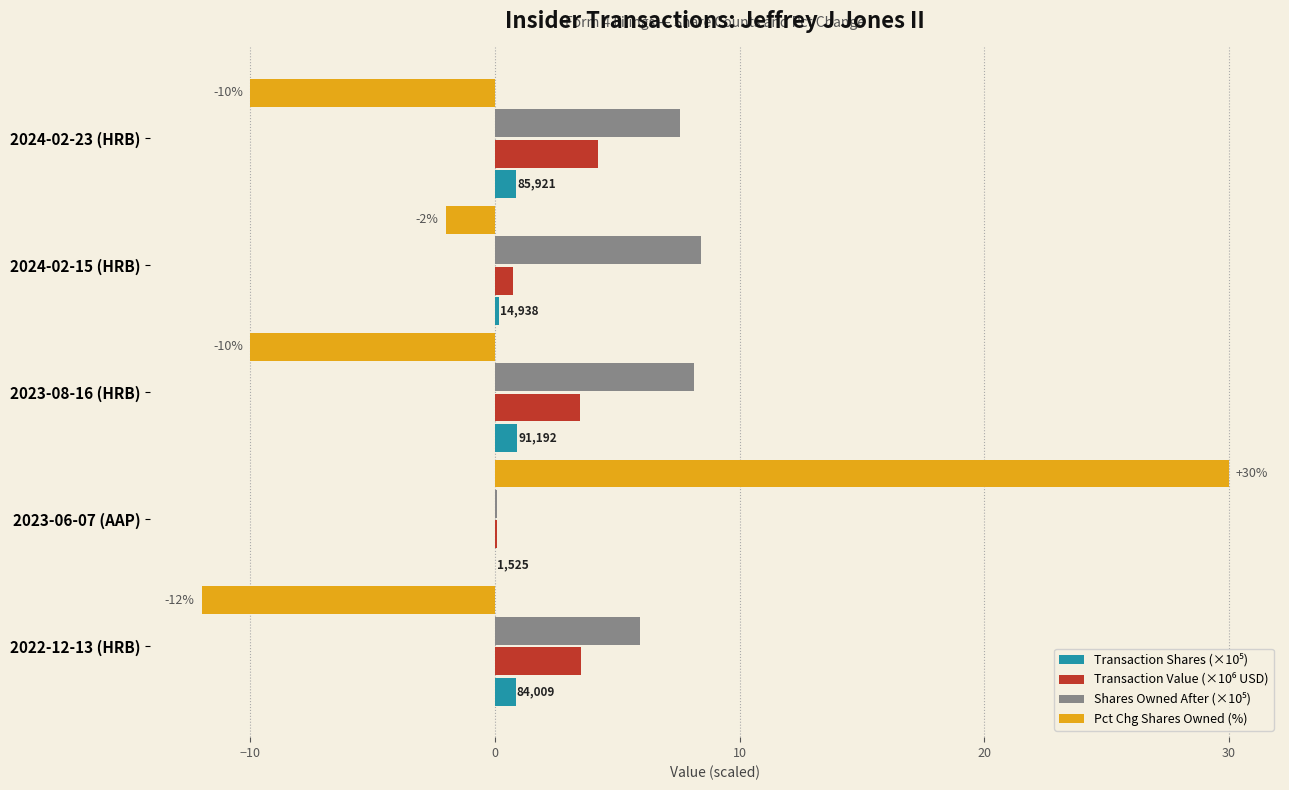

Which series changed the most between 2024-02-23 (HRB) and 2023-06-07 (AAP)?

Pct Chg Shares Owned (%)